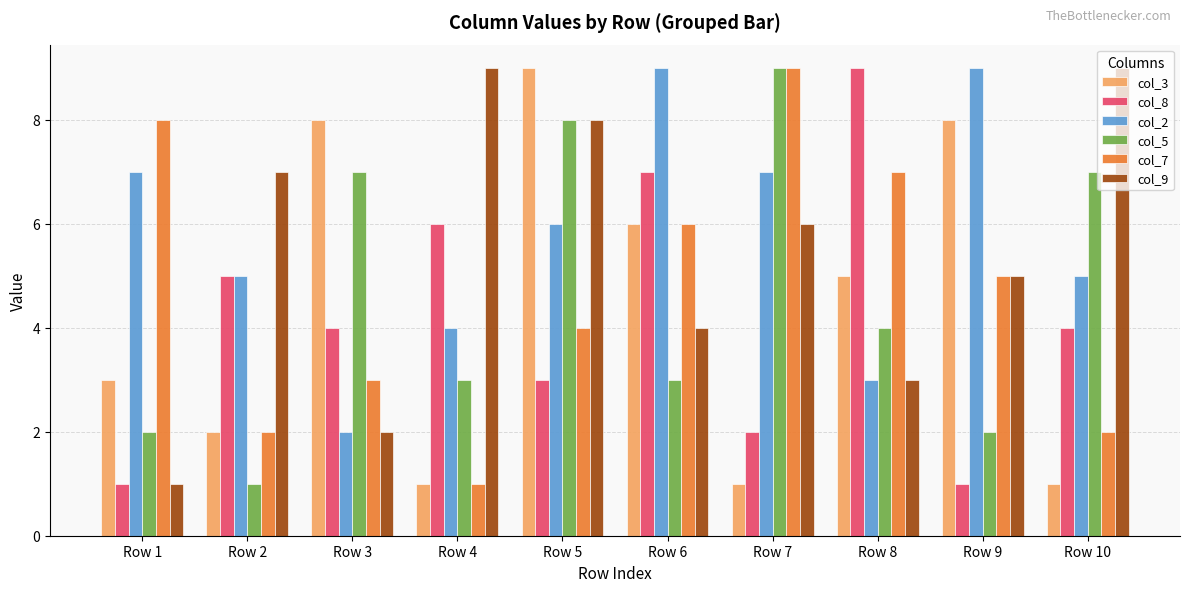

True or false: col_5 has a value of 12 at Row 10.

False